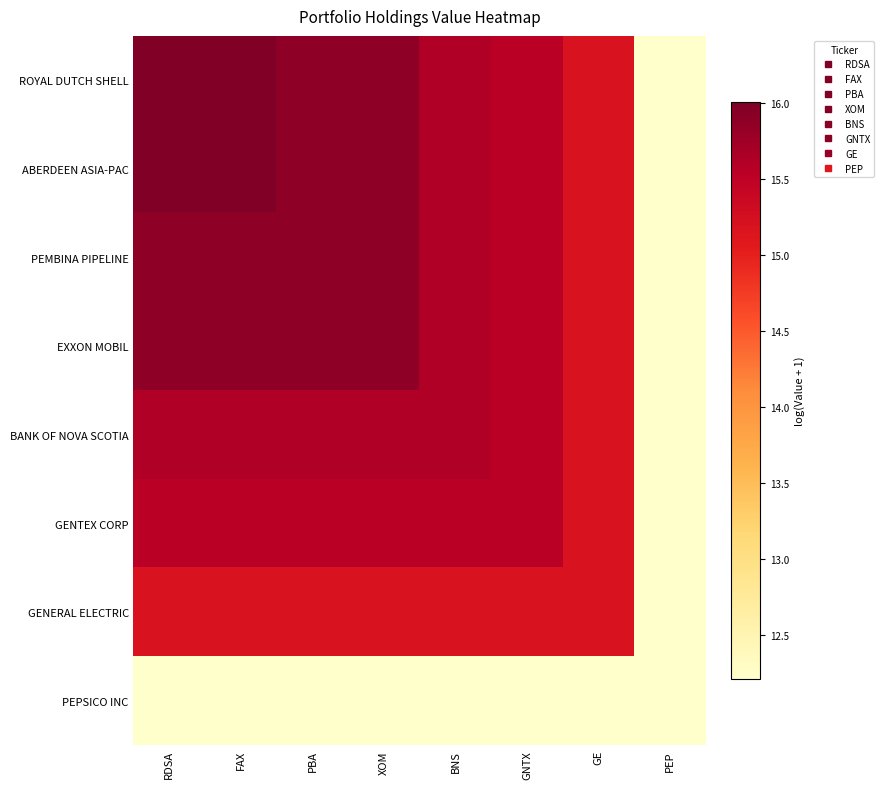

At which category is the sum across all series the highest?

RDSA